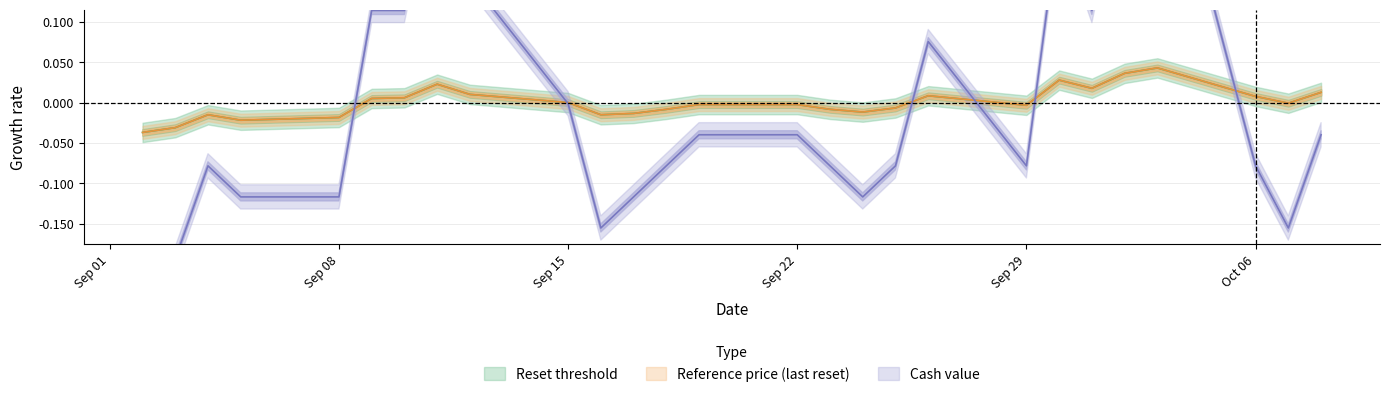

Which series has the widest spread of values?

cash_value